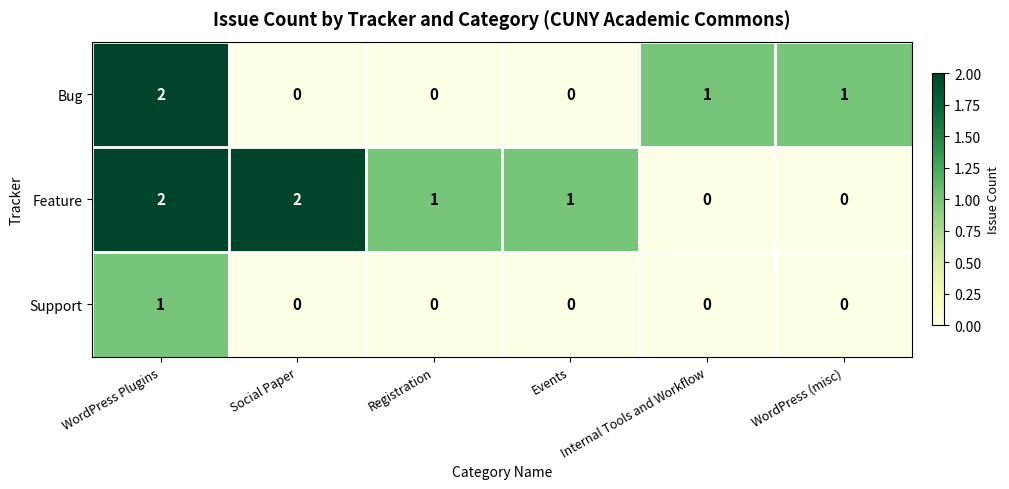

List the series in order of their overall mean, lowest first.

Support, Bug, Feature